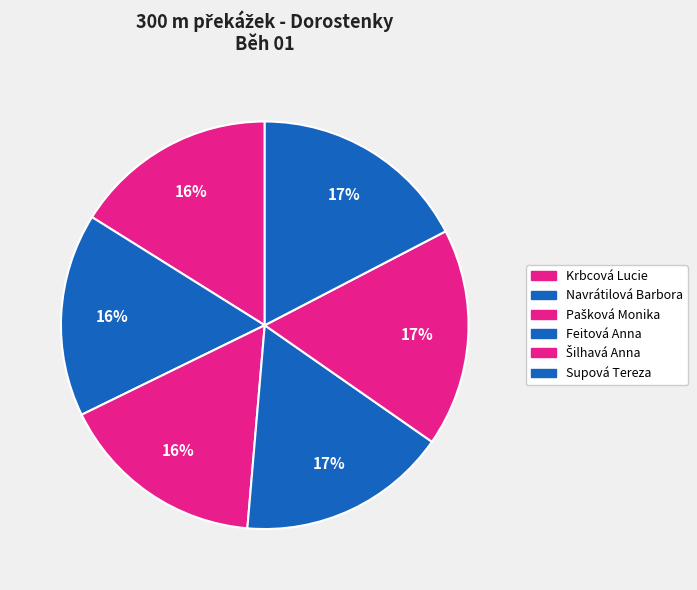

How many slices are in this pie chart?

6